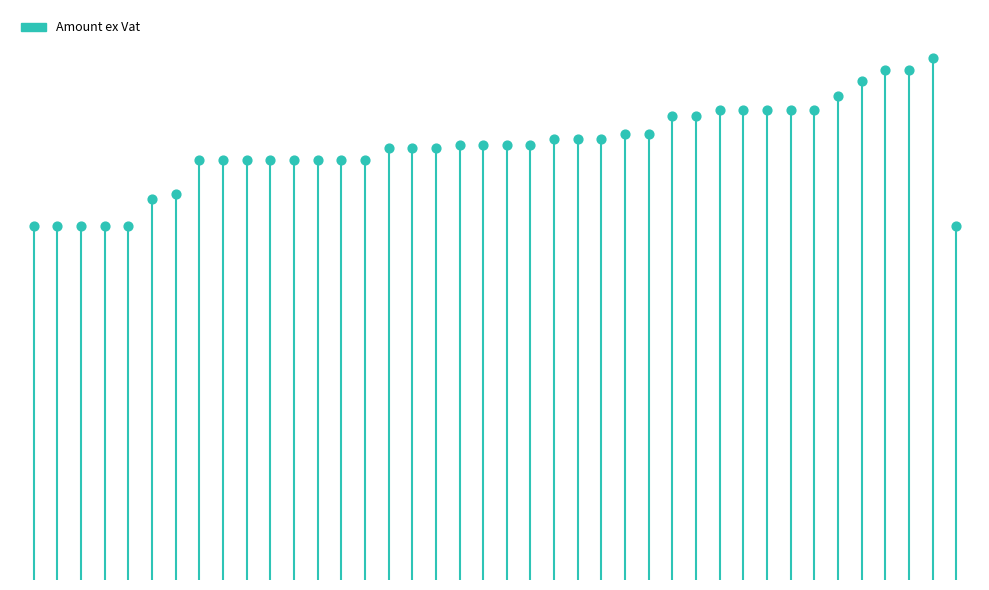

Which has a higher value, W/15/78799 or W/15/79251?

W/15/79251